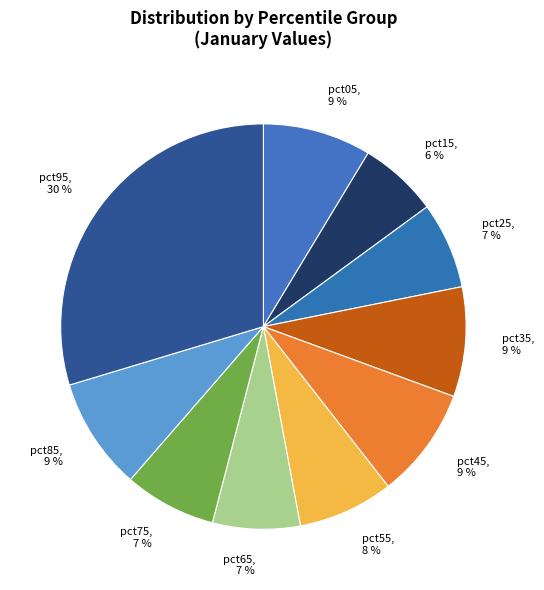

How many slices are in this pie chart?

10